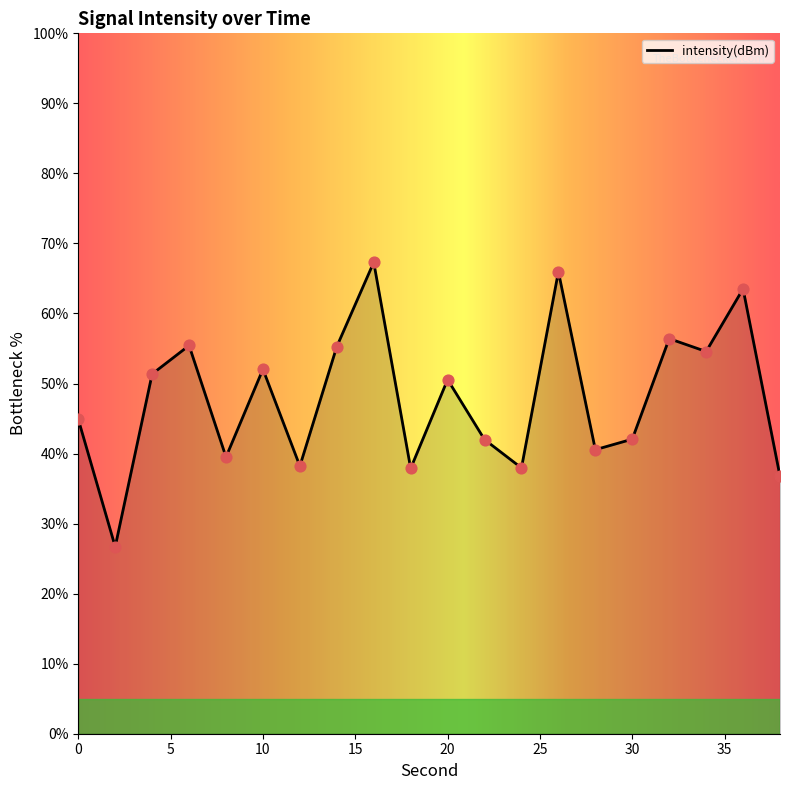

What is the maximum value shown in the chart?

67.3